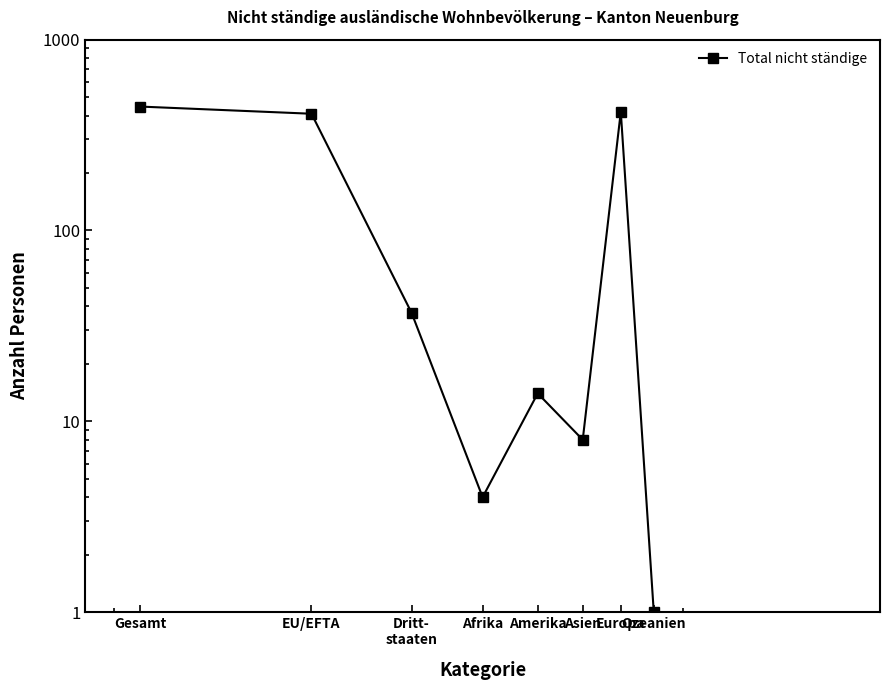

What is the maximum value shown in the chart?

446